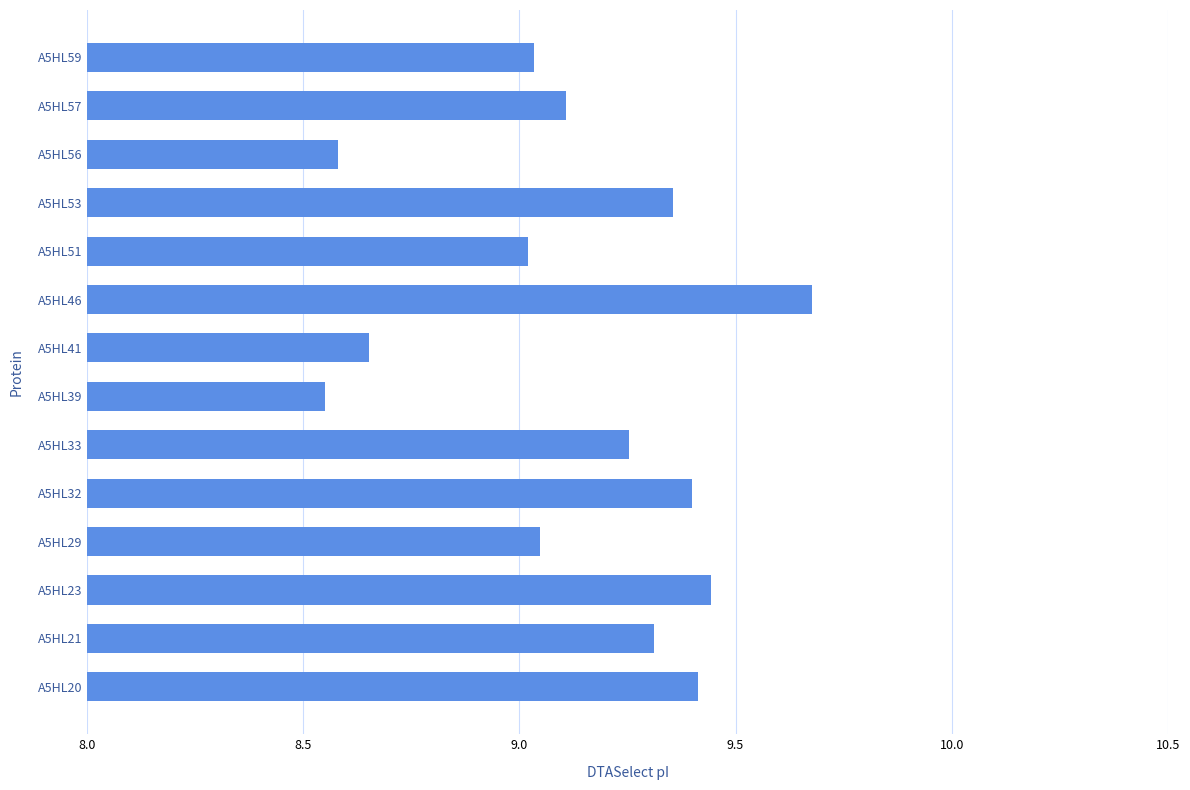

What is the difference between the second highest and second lowest values?

0.9